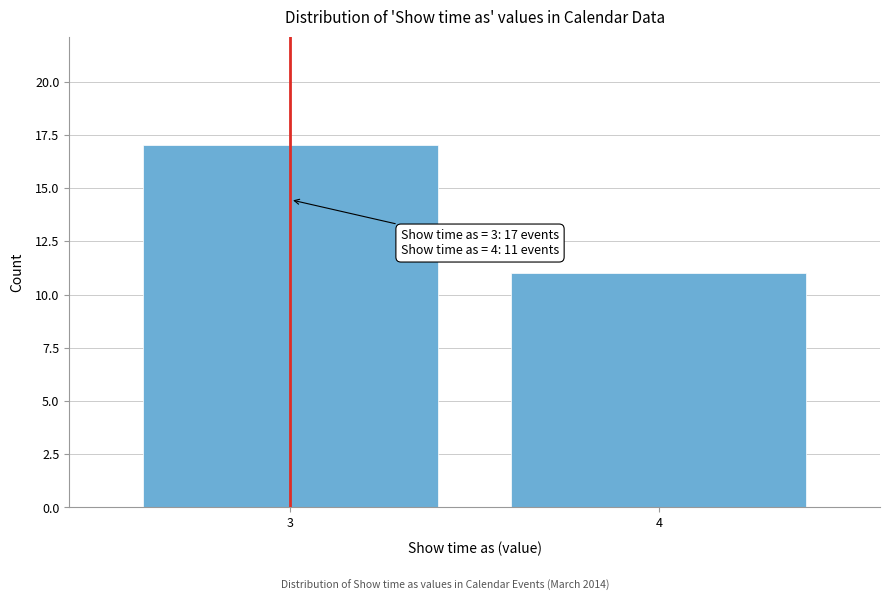

Reading left to right, extract all data points from this chart.

3=17	4=11